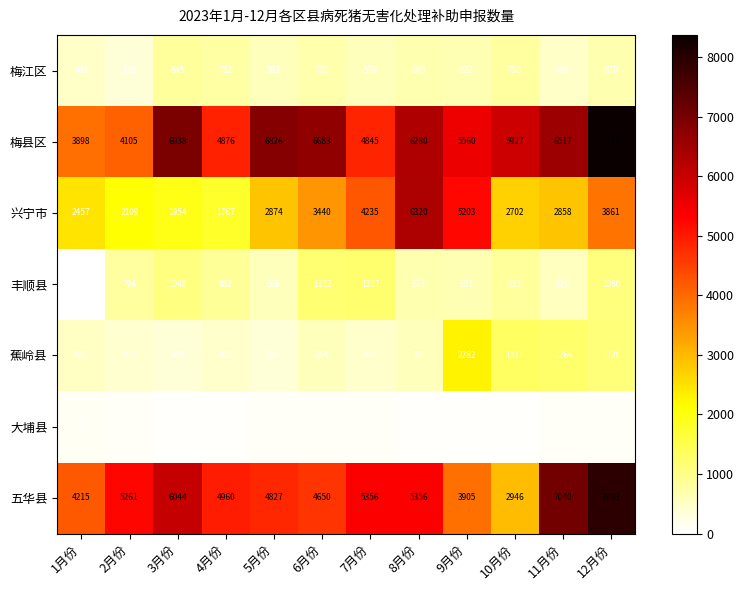

How many data points does each series have?

12